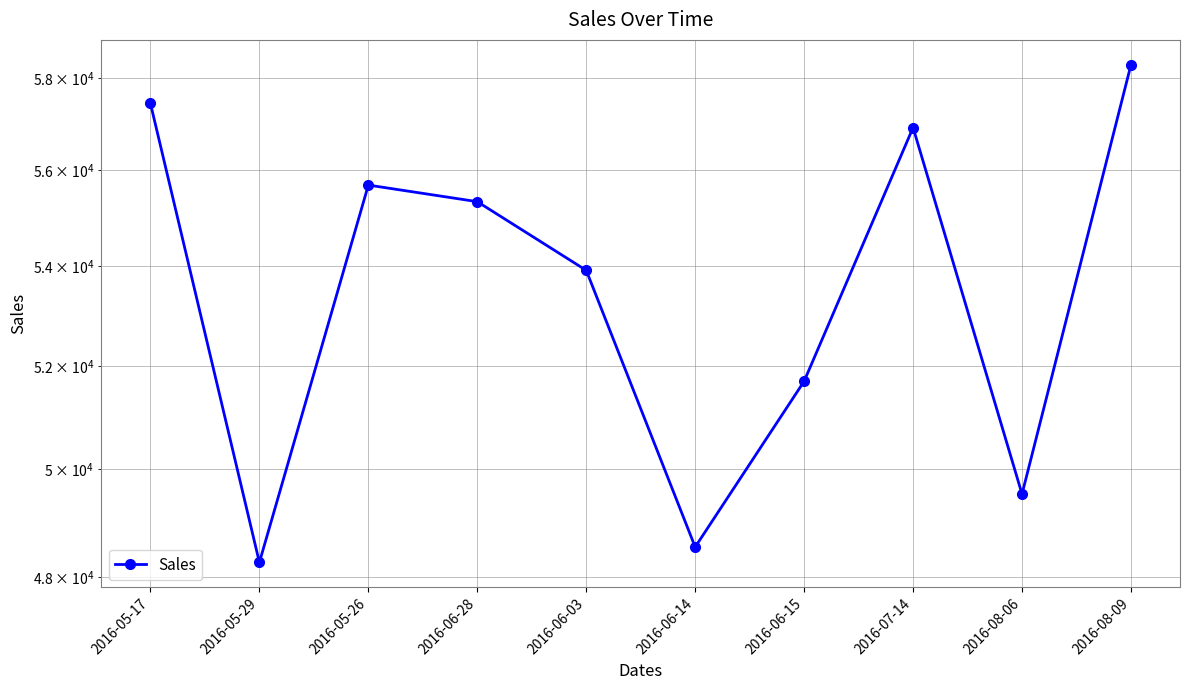

What is the sum of the values at 2016-07-14 and 2016-06-15?

108615